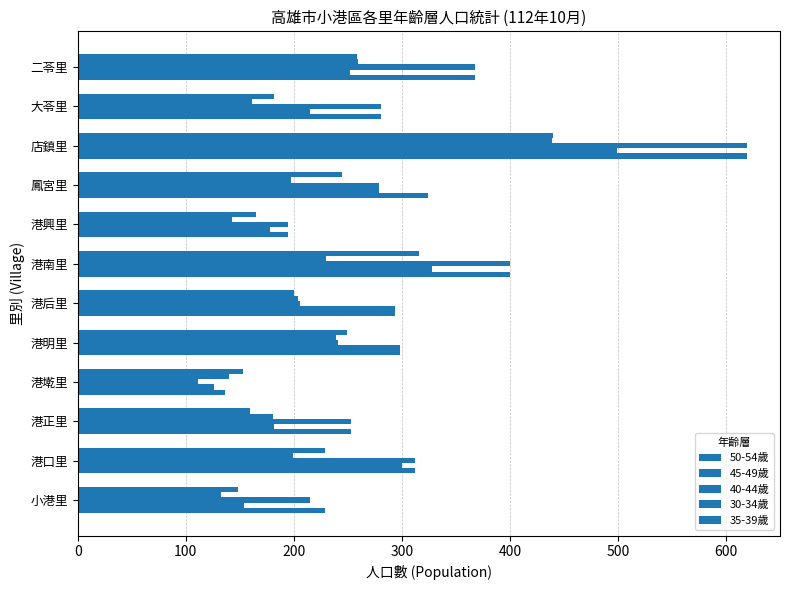

How many data points in 40-44歲 are less than 279?

6